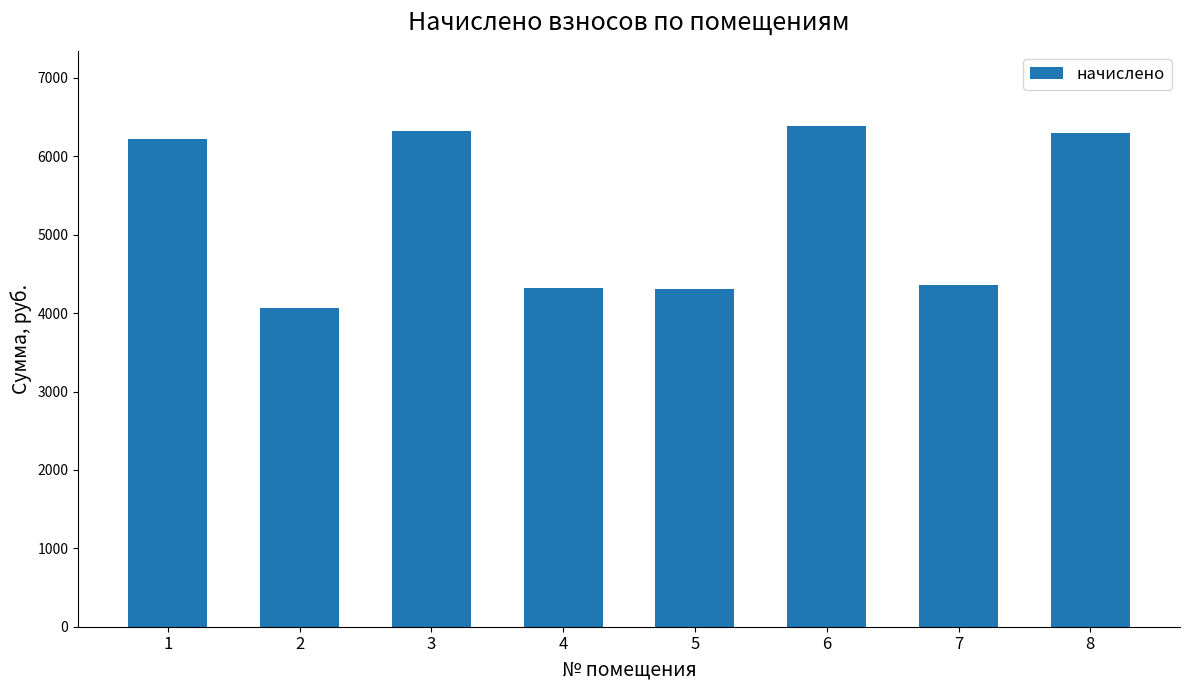

Is it true that the value at 1 is 6218.1?

True